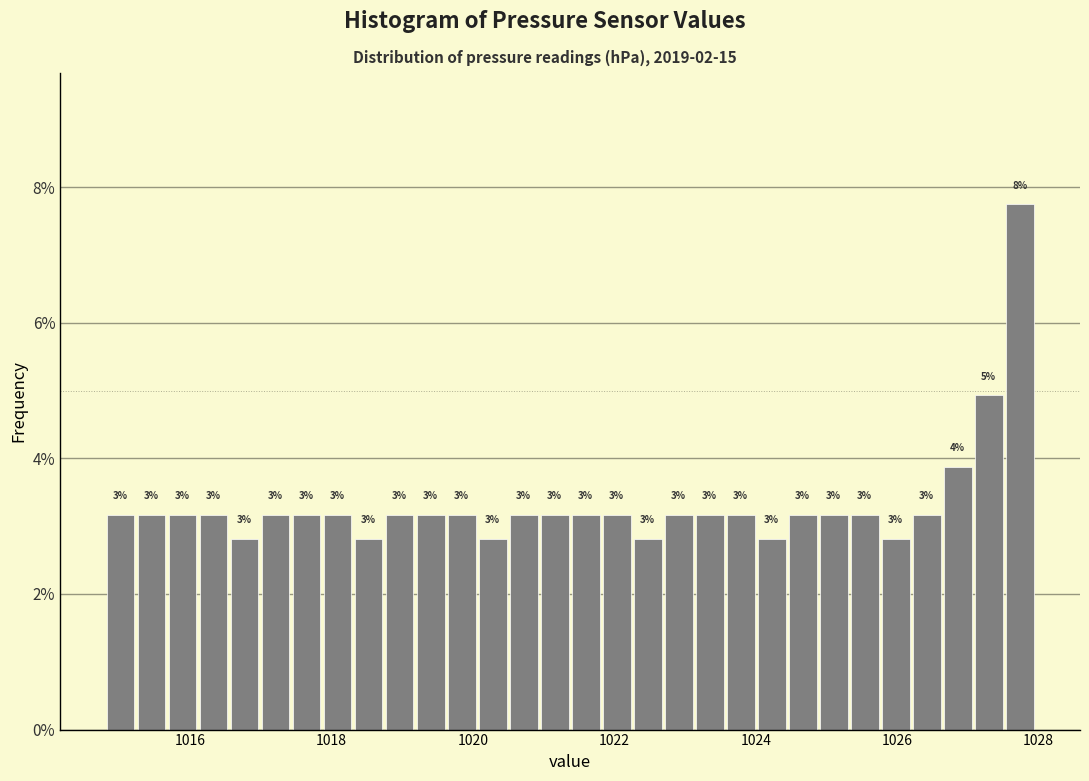

Around what value on the x-axis is the tallest bar? Give the approximate position of its centre, as read against the axis.

1027.8